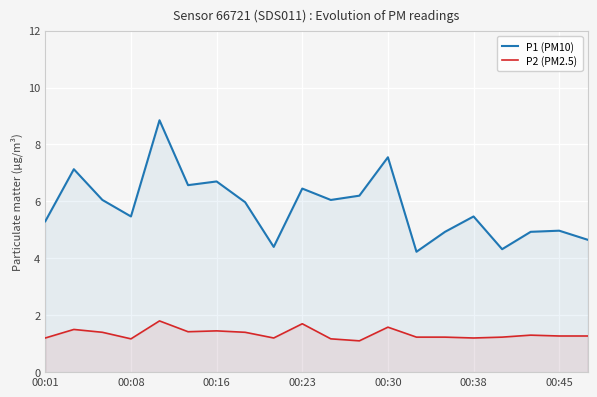

What value does the P1 (PM10) series have at 7?

6.0